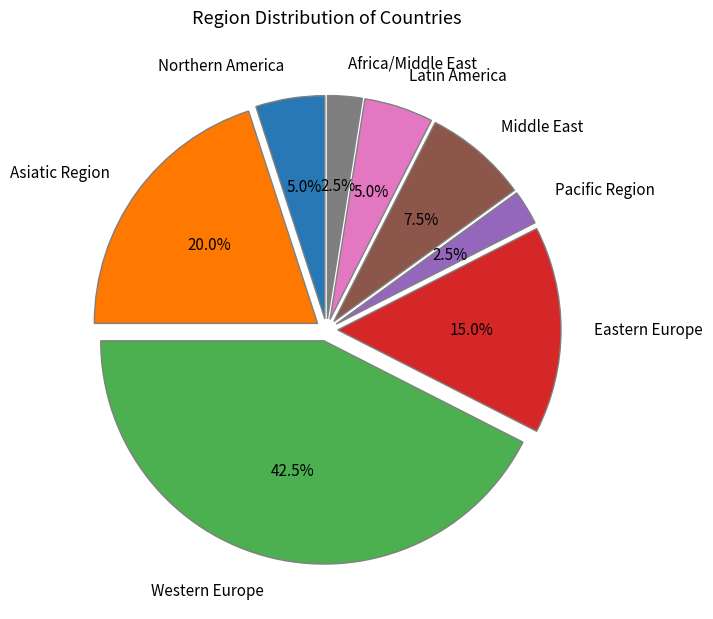

What percentage is NOT represented by Africa/Middle East?

97.5%